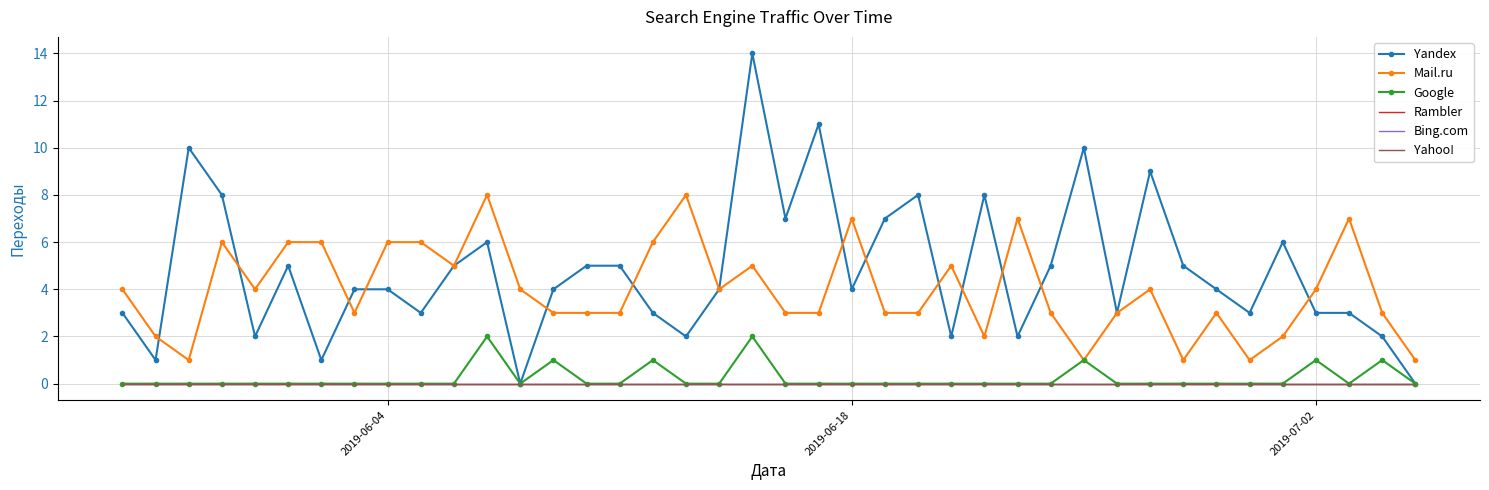

True or false: Rambler has more than 0 points higher than both neighbors.

False